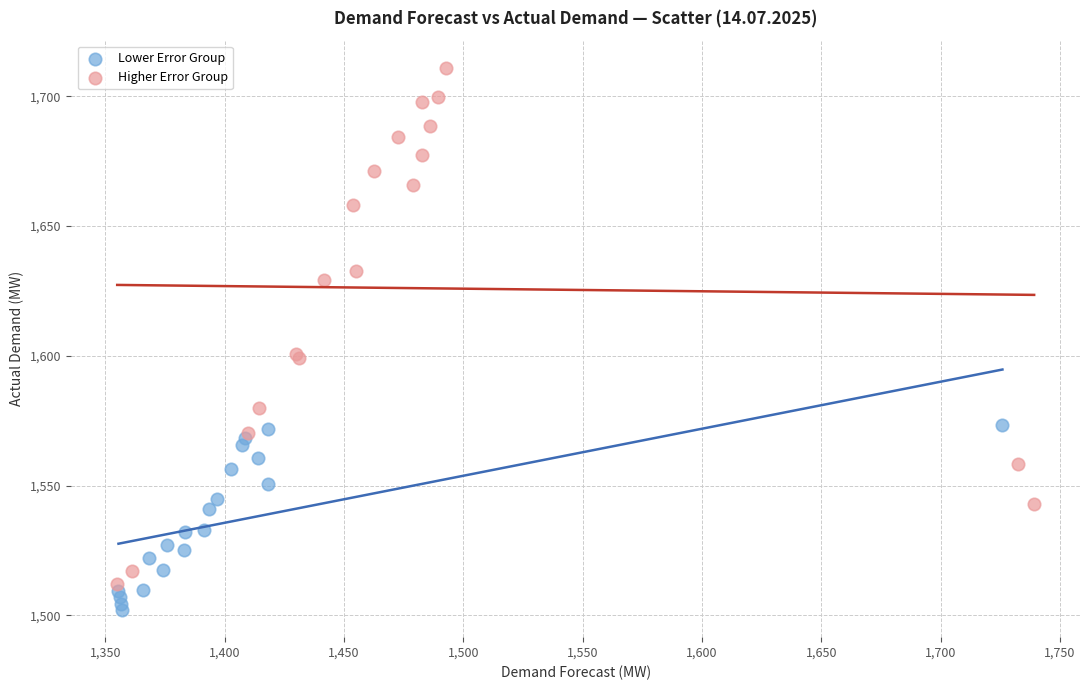

Which series has the largest Y range (max minus min)?

Higher Error Group